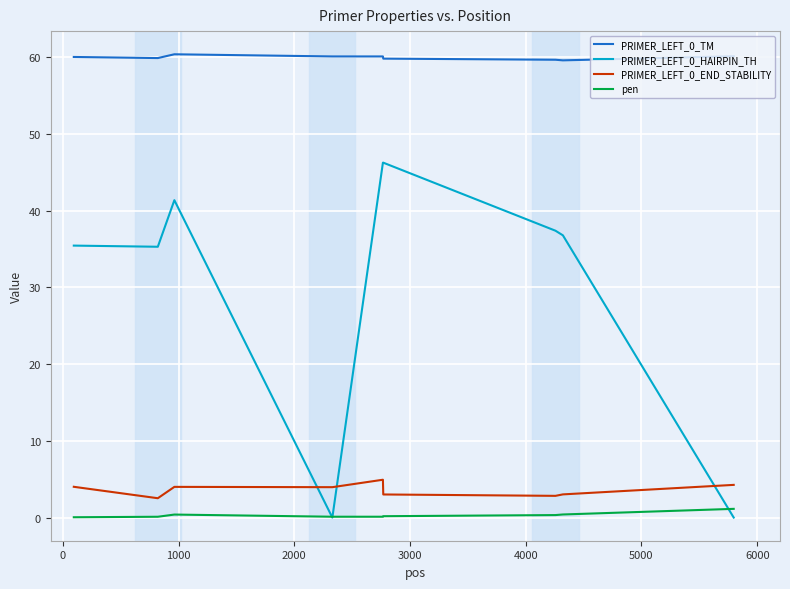

What is the maximum value for PRIMER_LEFT_0_HAIRPIN_TH?

46.3